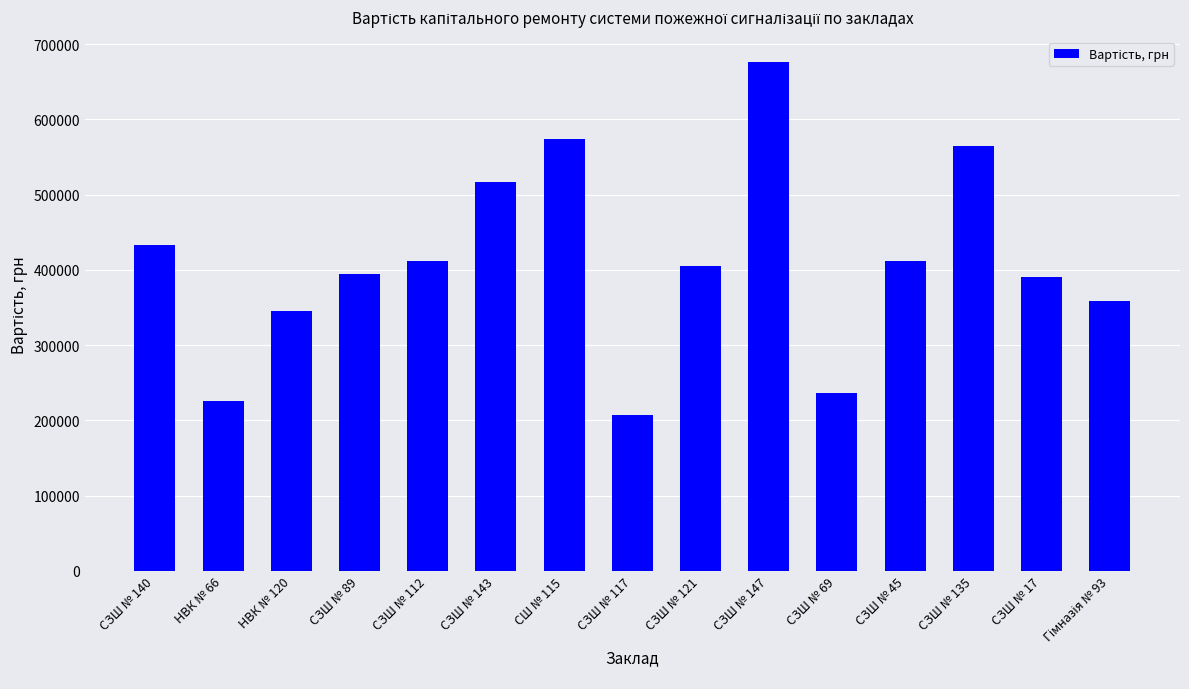

The value at СЗШ № 147 is 953297.7. True or false?

False